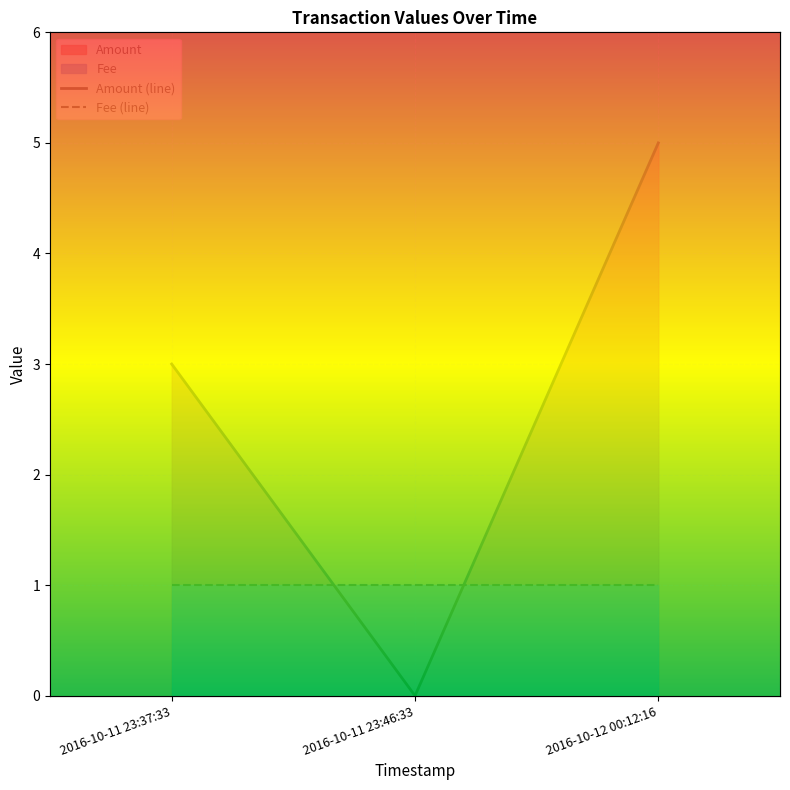

Which label corresponds to the largest value in the chart?

2016-10-12 00:12:16